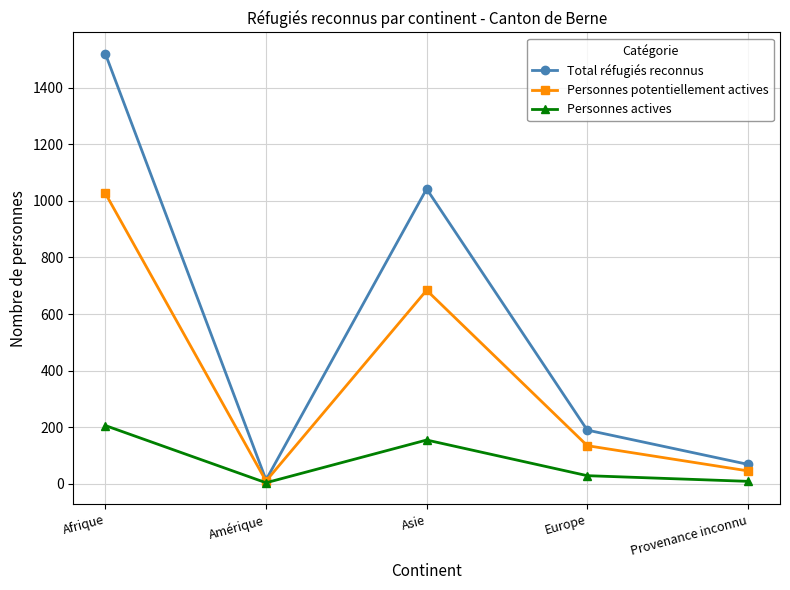

Is the value of Total réfugiés reconnus at Amérique greater than the value of Personnes potentiellement actives at Provenance inconnu?

No